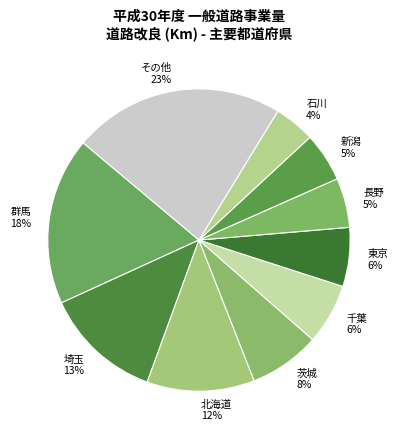

How many slices are in this pie chart?

10